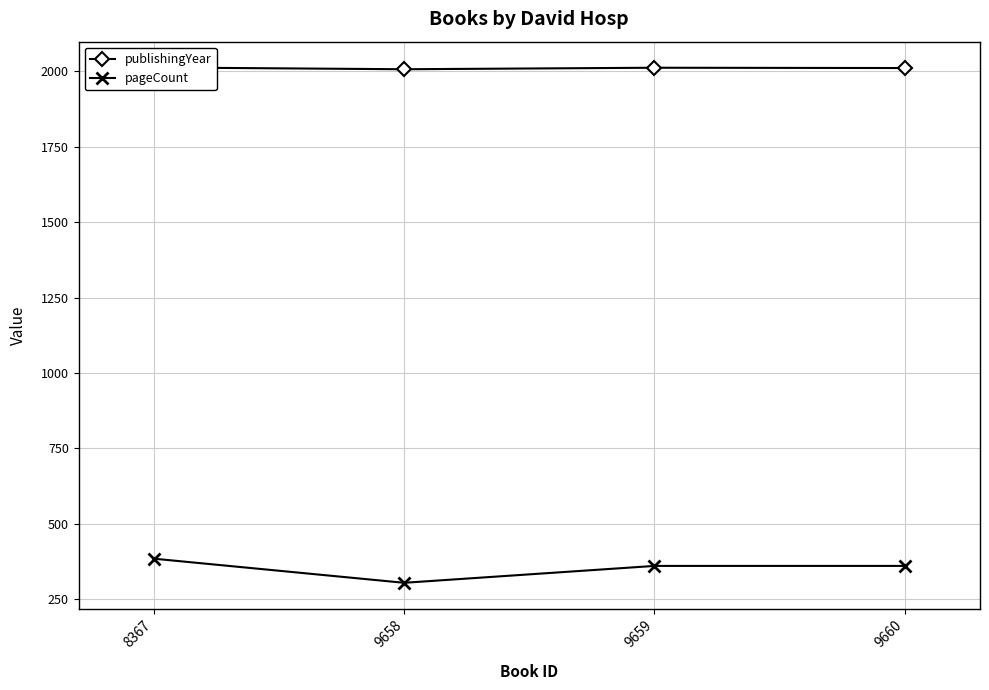

Rank the series at 9660 from lowest to highest value.

pageCount, publishingYear